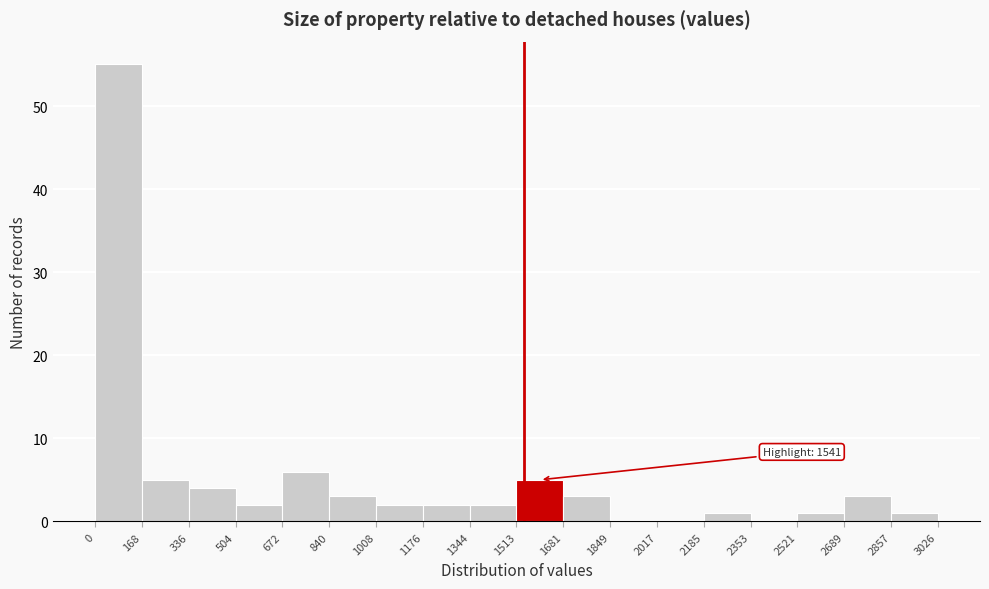

Over which range of the x-axis is the bar tallest?

0 to 168